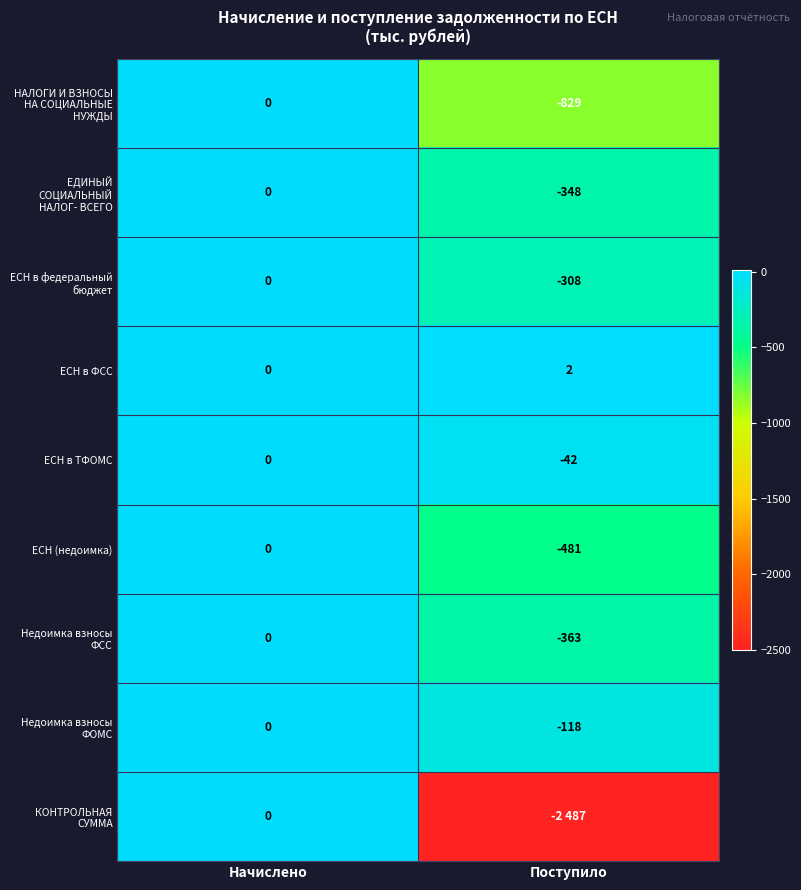

List the labels in order of Недоимка взносы ФСС value, largest first.

Начислено, Поступило